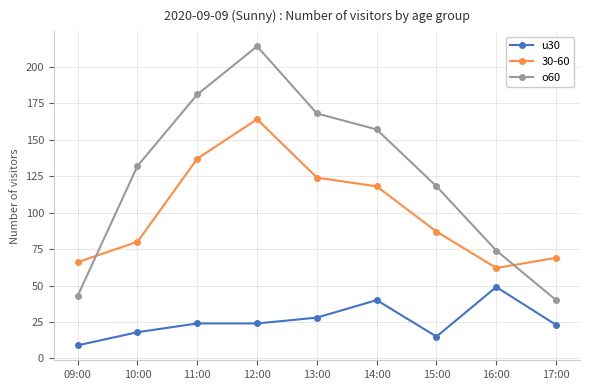

At which category does o60 reach its first local peak?

12:00